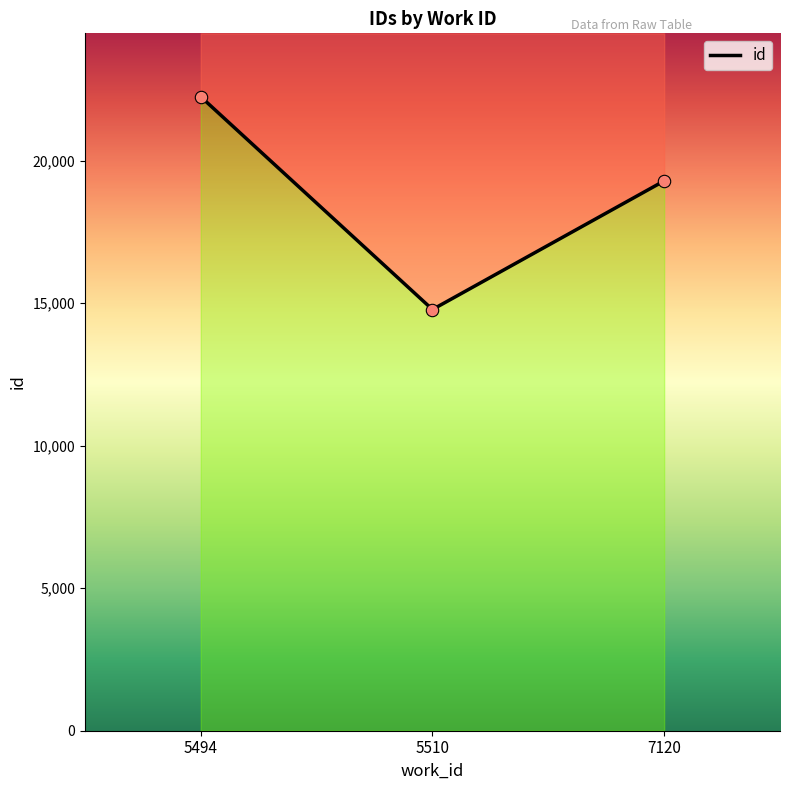

What is the change in value from 5494 to 5510?

-7466.5